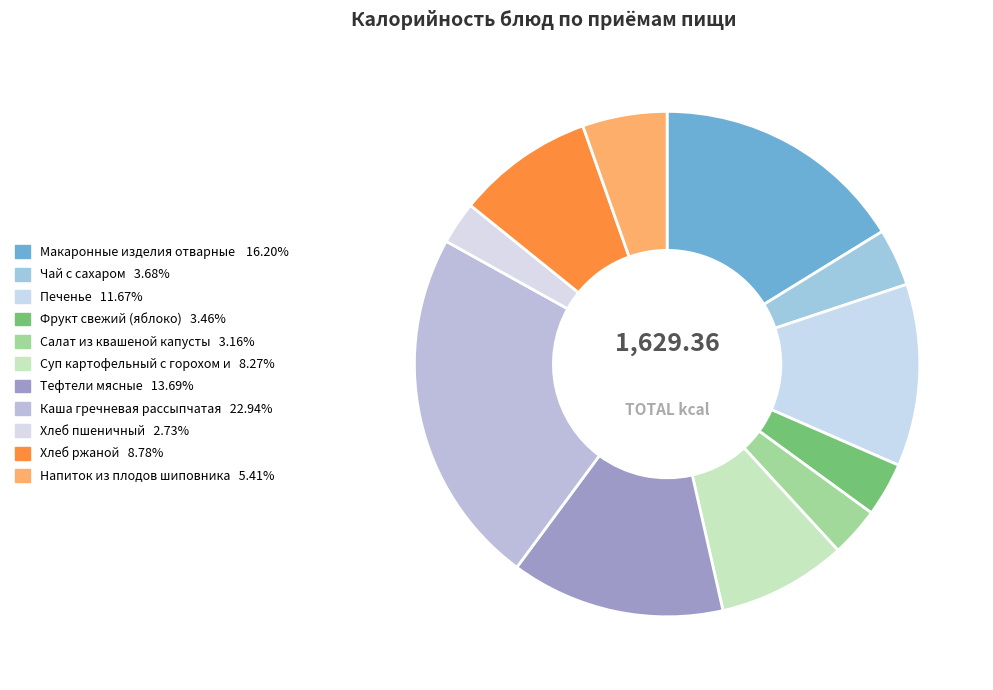

How many slices are in this pie chart?

11